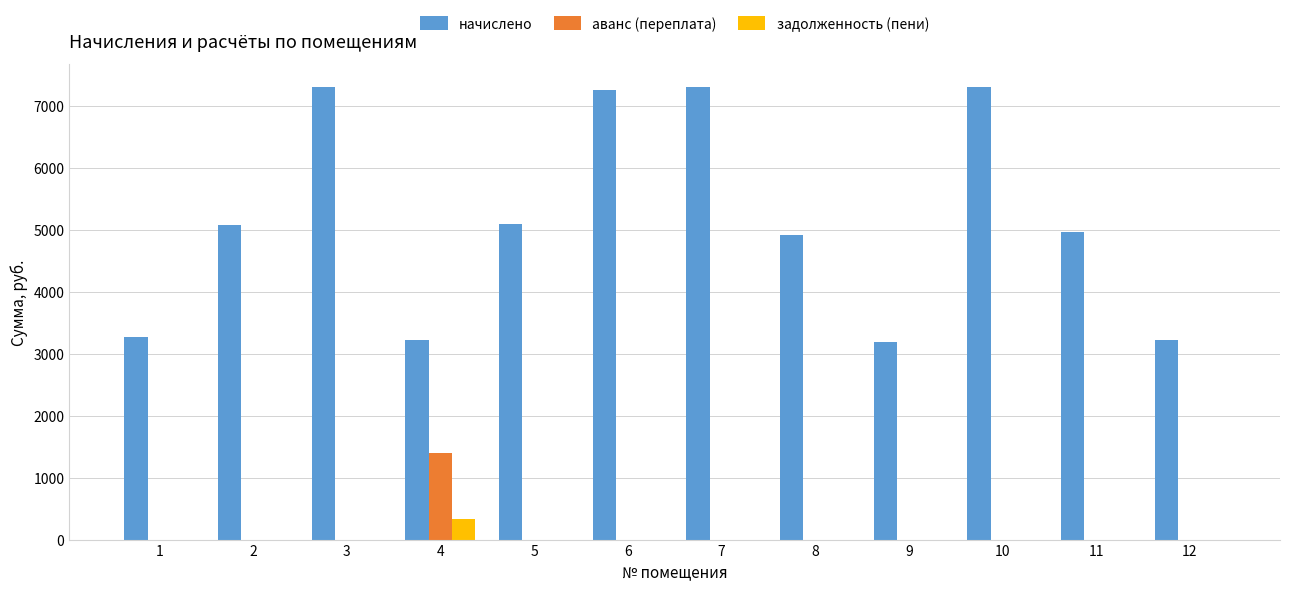

Is it true that начислено equals 1109.4 at 9?

False